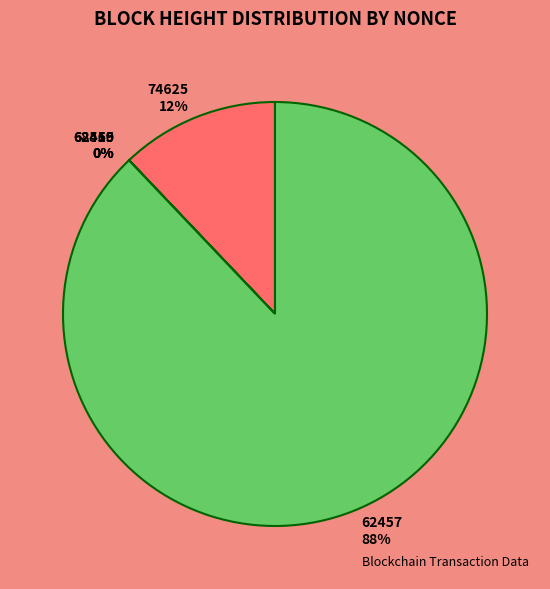

To the nearest percent, what is the difference between the largest and smallest slice percentages?

88%